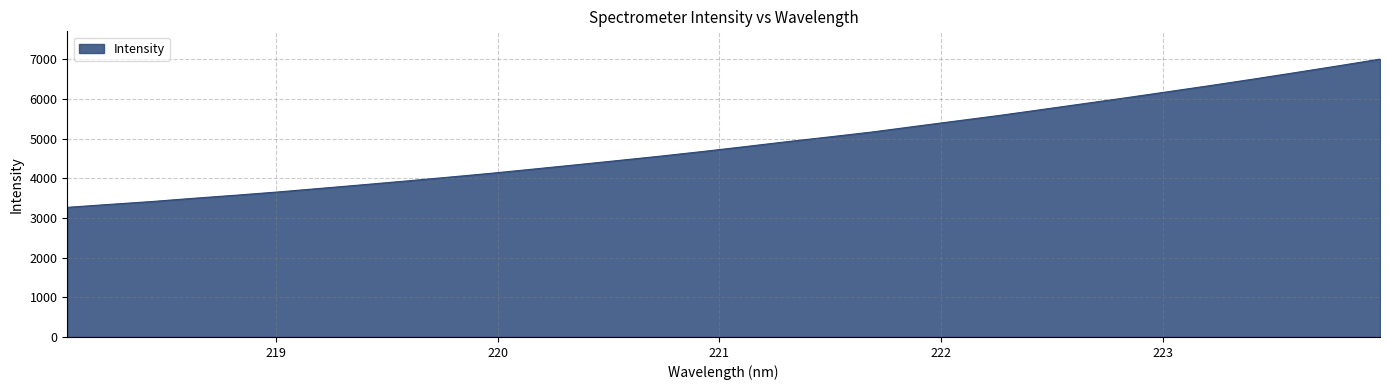

What is the greatest value displayed?

7006.6